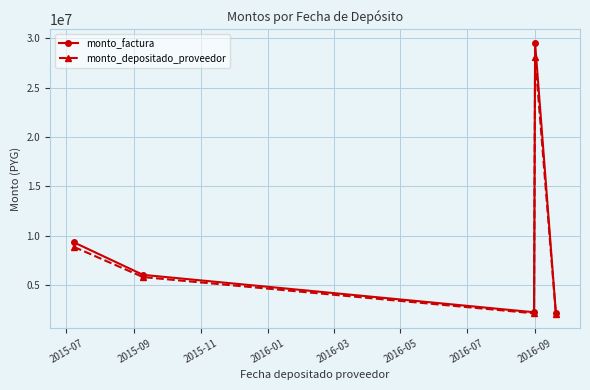

List the series in order of their peak value, lowest first.

monto_depositado_proveedor, monto_factura